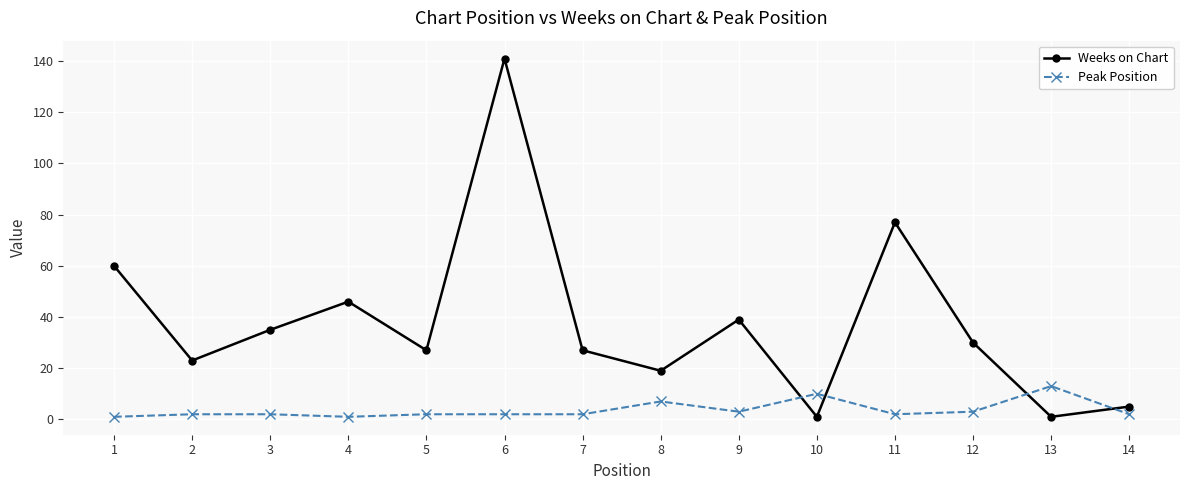

Where does the Weeks on Chart series first go above 30?

1